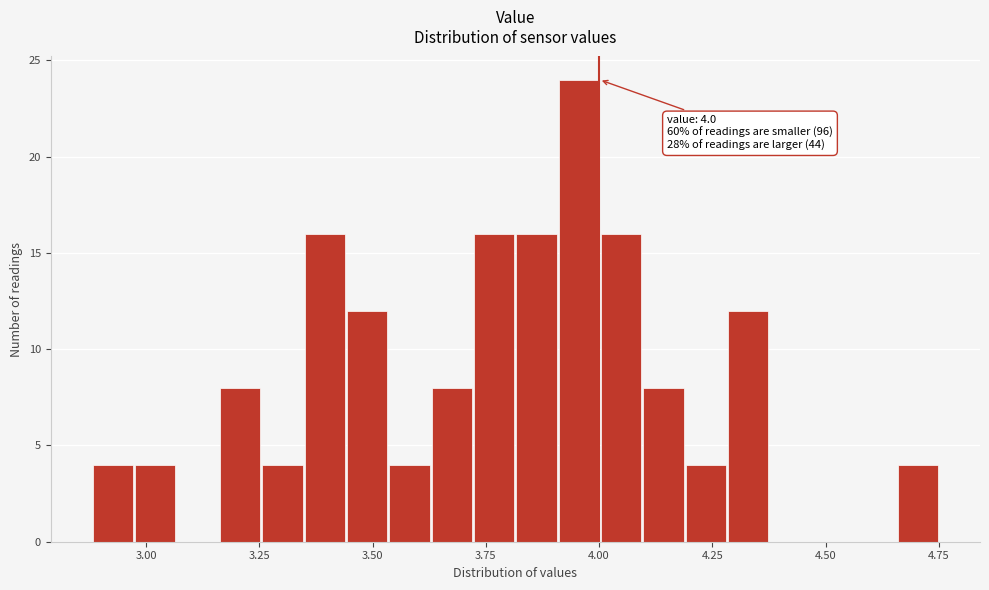

Around what value on the x-axis is the tallest bar? Give the approximate position of its centre, as read against the axis.

3.95